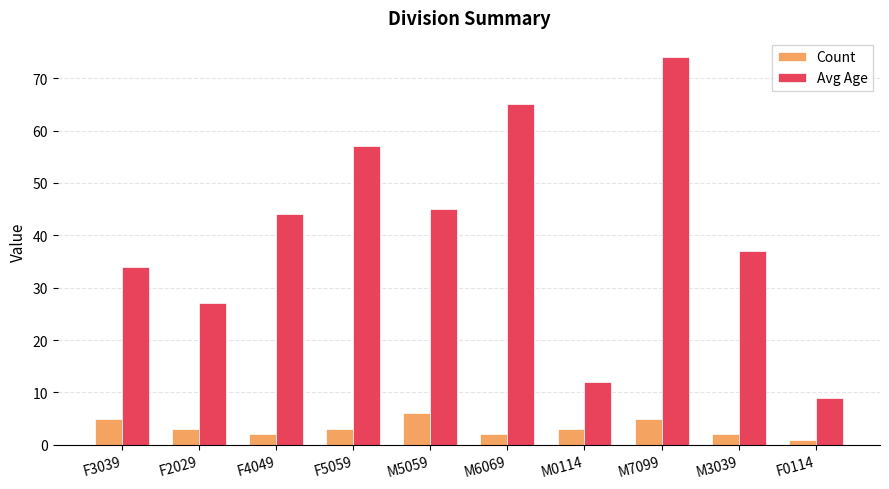

What position from the left is M3039?

9